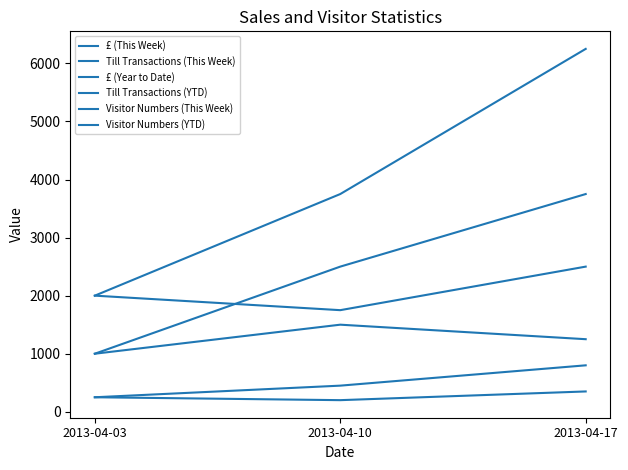

Reading left to right, what are all the values shown in this chart?

£ (This Week): 2013-04-03=2000	2013-04-10=1750	2013-04-17=2500
Till Transactions (This Week): 2013-04-03=250	2013-04-10=200	2013-04-17=350
£ (Year to Date): 2013-04-03=2000	2013-04-10=3750	2013-04-17=6250
Till Transactions (YTD): 2013-04-03=250	2013-04-10=450	2013-04-17=800
Visitor Numbers (This Week): 2013-04-03=1000	2013-04-10=1500	2013-04-17=1250
Visitor Numbers (YTD): 2013-04-03=1000	2013-04-10=2500	2013-04-17=3750